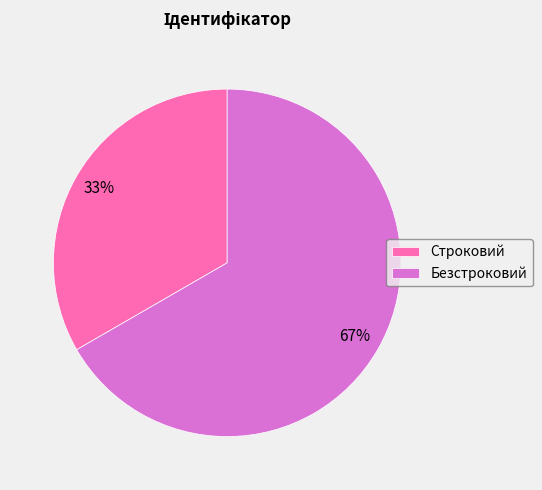

Does Строковий account for over 50% of the chart?

No